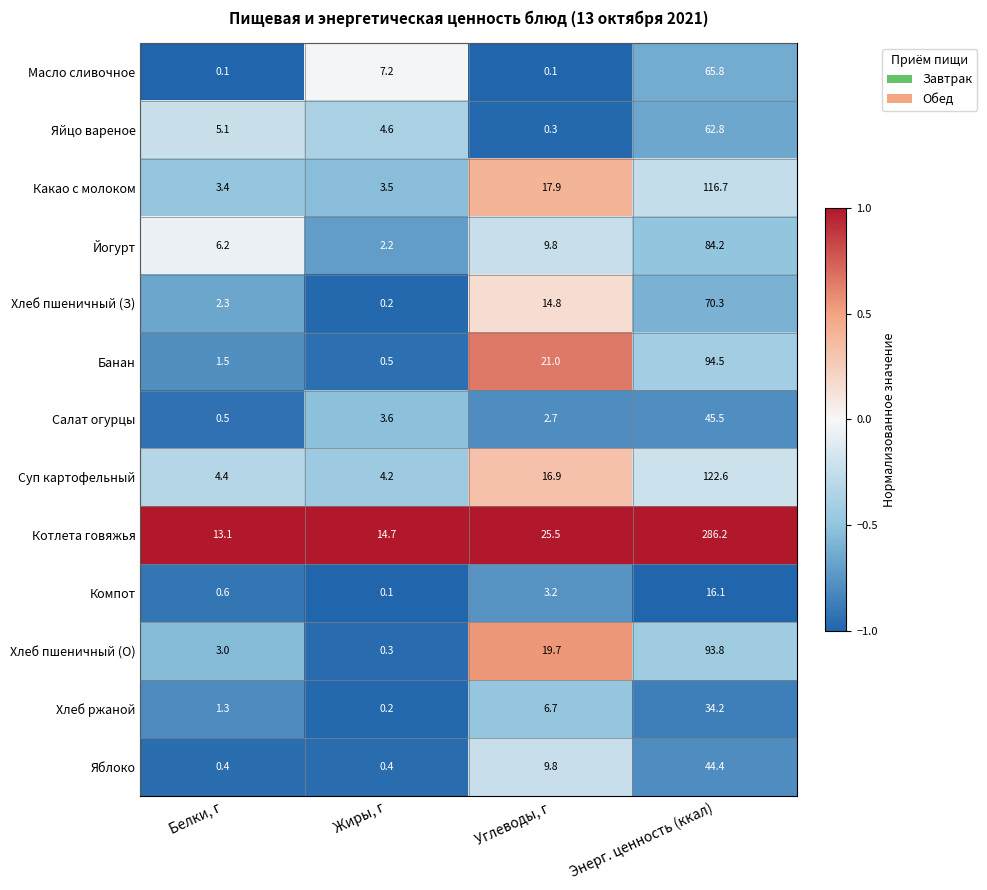

Which label corresponds to the largest value in the chart?

Энерг. ценность (ккал)